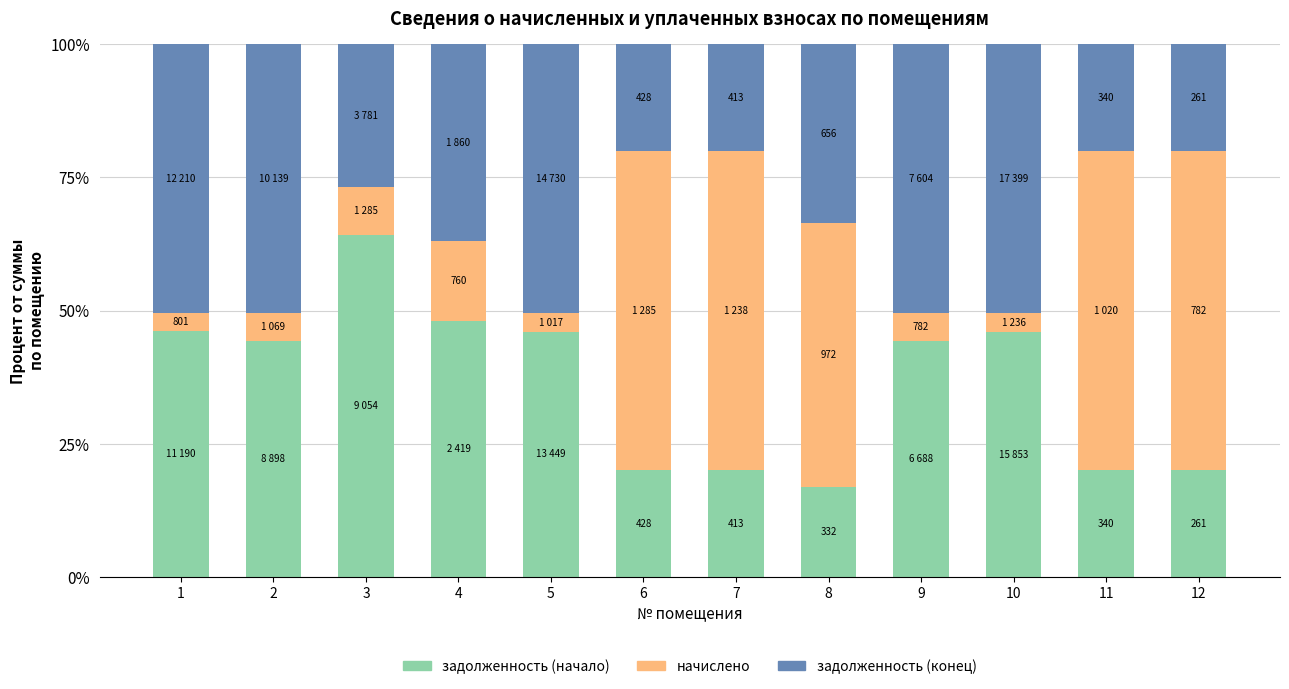

What is the total value across all series at 8?

100.0